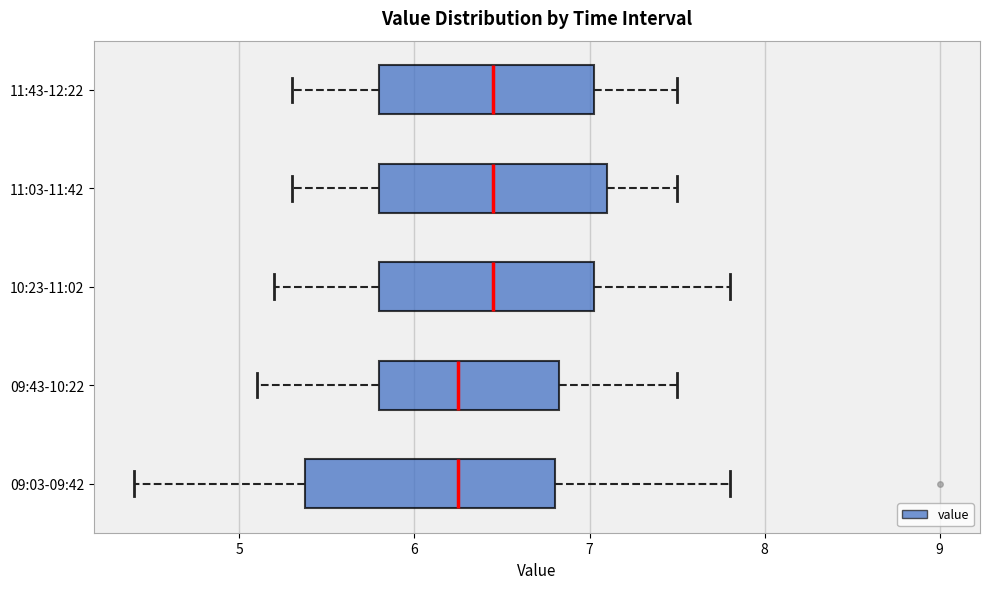

Which box is the widest, from its left edge to its right edge?

09:03-09:42